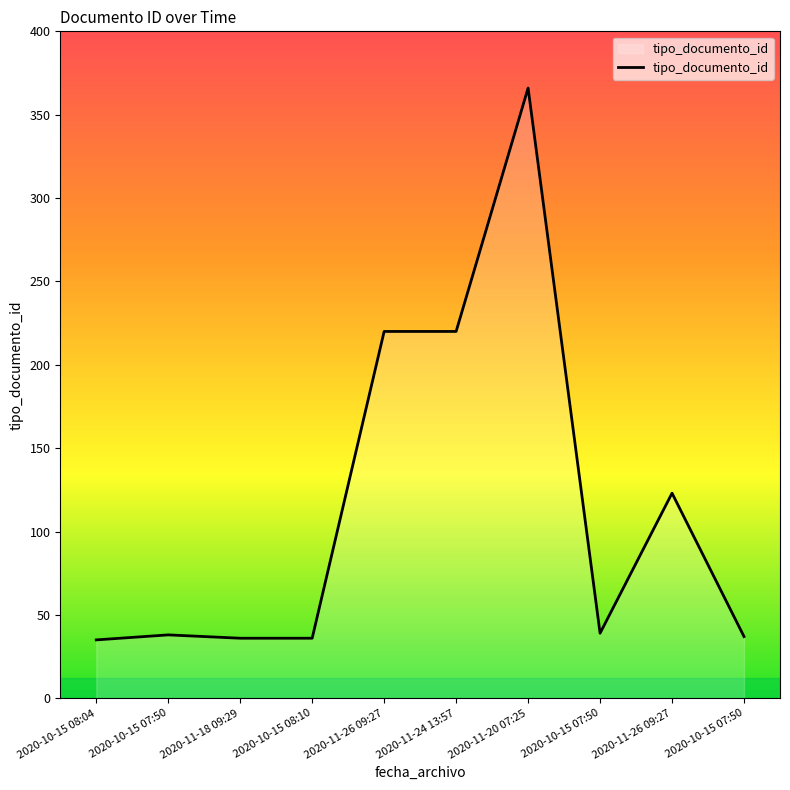

Reading left to right, list all the values displayed in this chart.

2020-10-15 08:04=35	2020-10-15 07:50=38	2020-11-18 09:29=36	2020-10-15 08:10=36	2020-11-26 09:27=220	2020-11-24 13:57=220	2020-11-20 07:25=366	2020-10-15 07:50=39	2020-11-26 09:27=123	2020-10-15 07:50=37